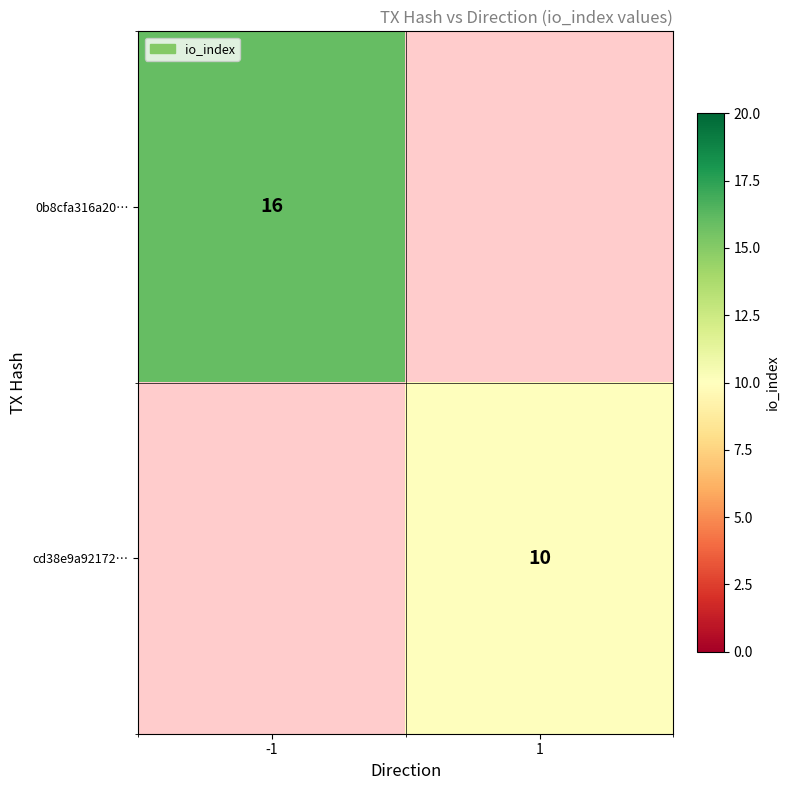

The cd38e9a92172… series shows 3 at 1. True or false?

False